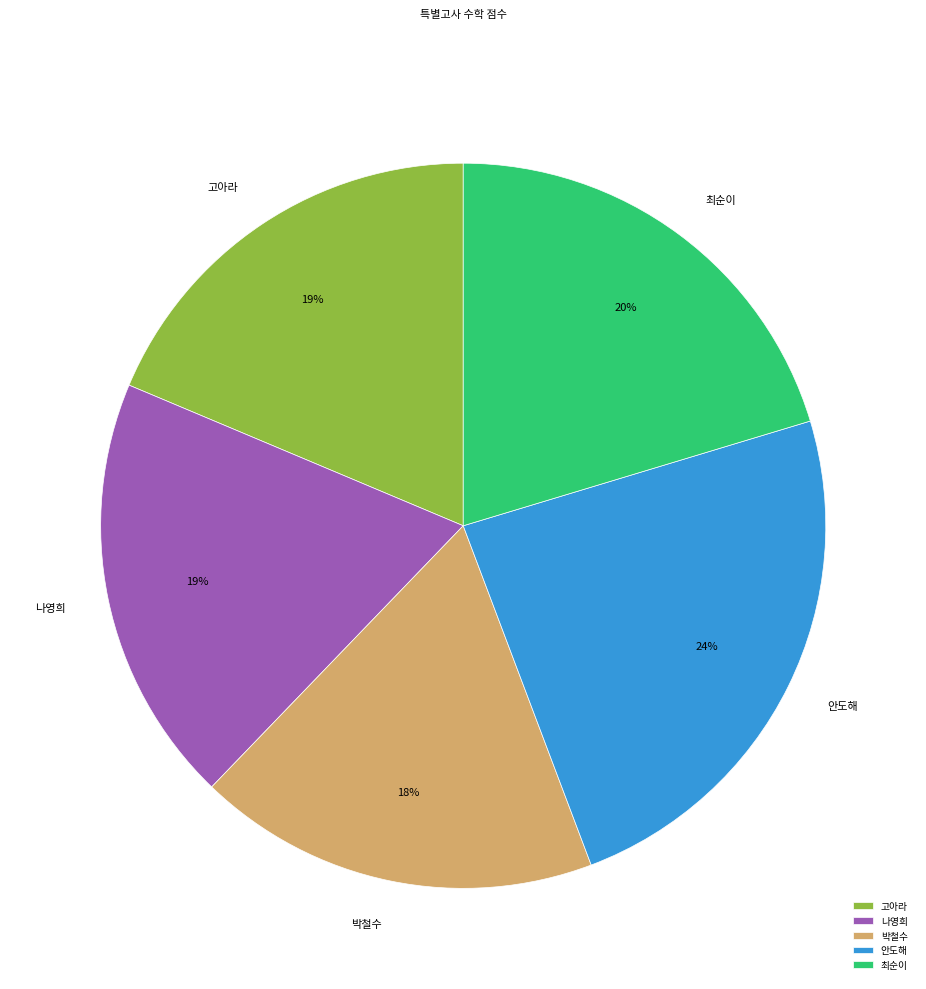

Do 고아라 and 안도해 together represent more than half of the pie?

No